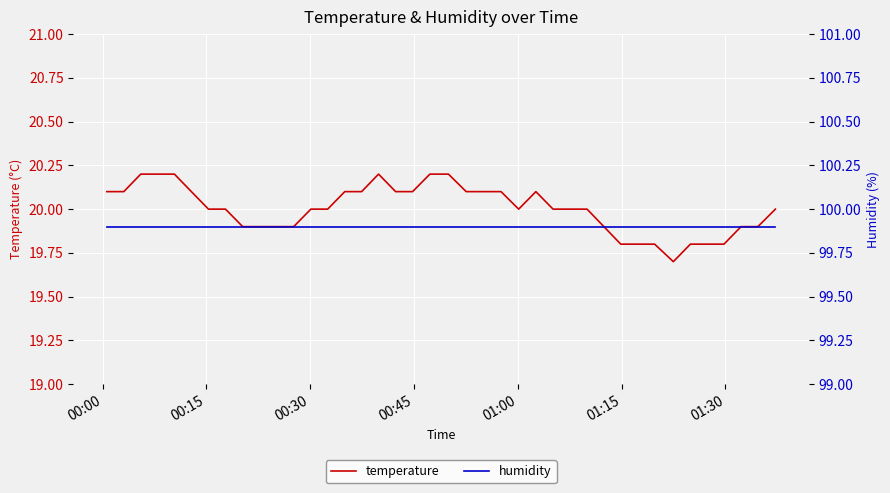

True or false: temperature and humidity intersect in this chart.

False